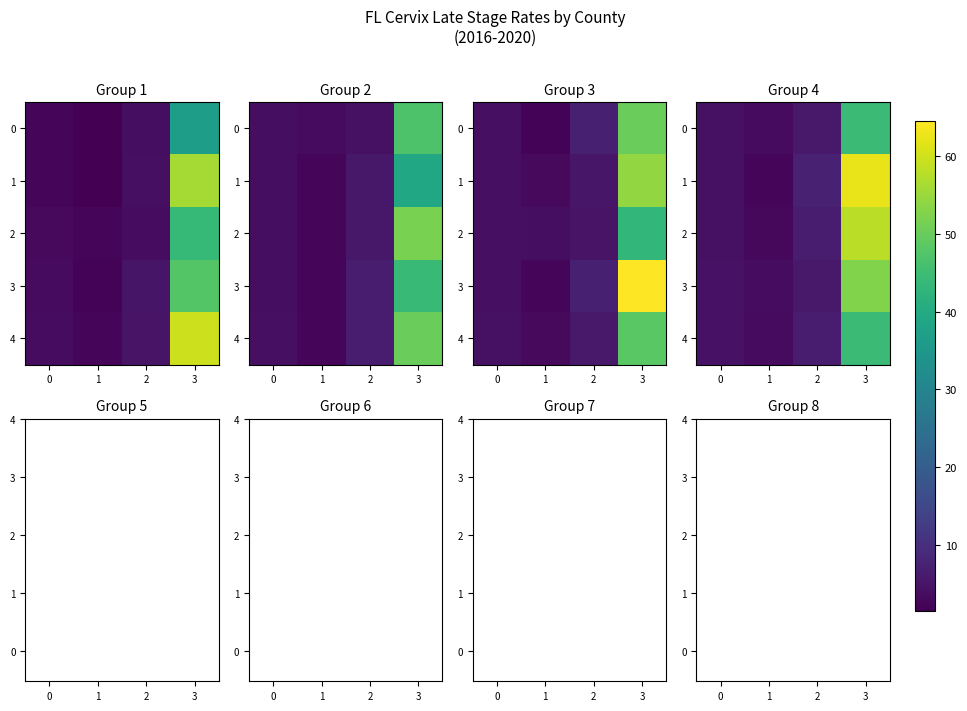

Which category has the lowest value in the 1 series?

1